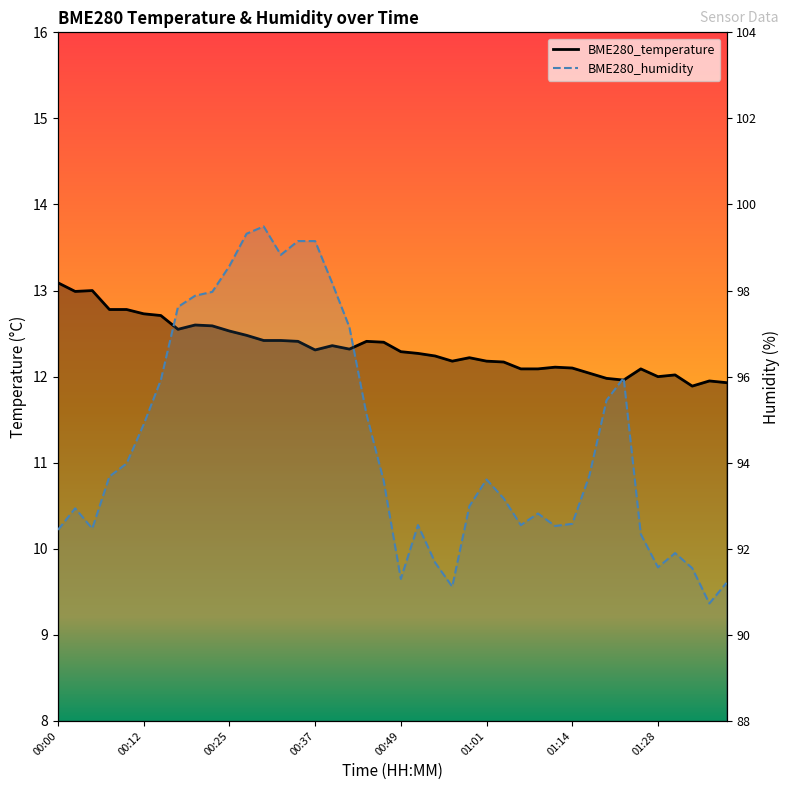

What position from the right is 01:33?

3